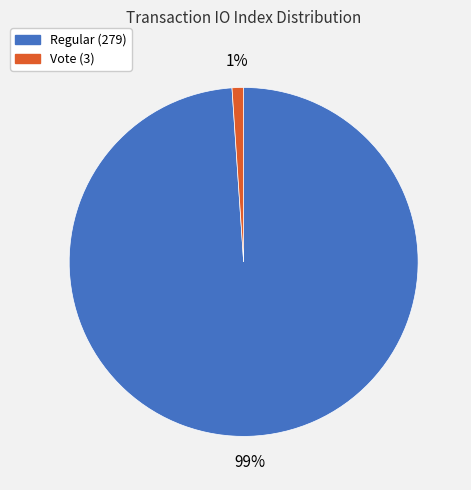

To the nearest percent, what is the combined percentage of Regular (279) and Vote (3)?

100%